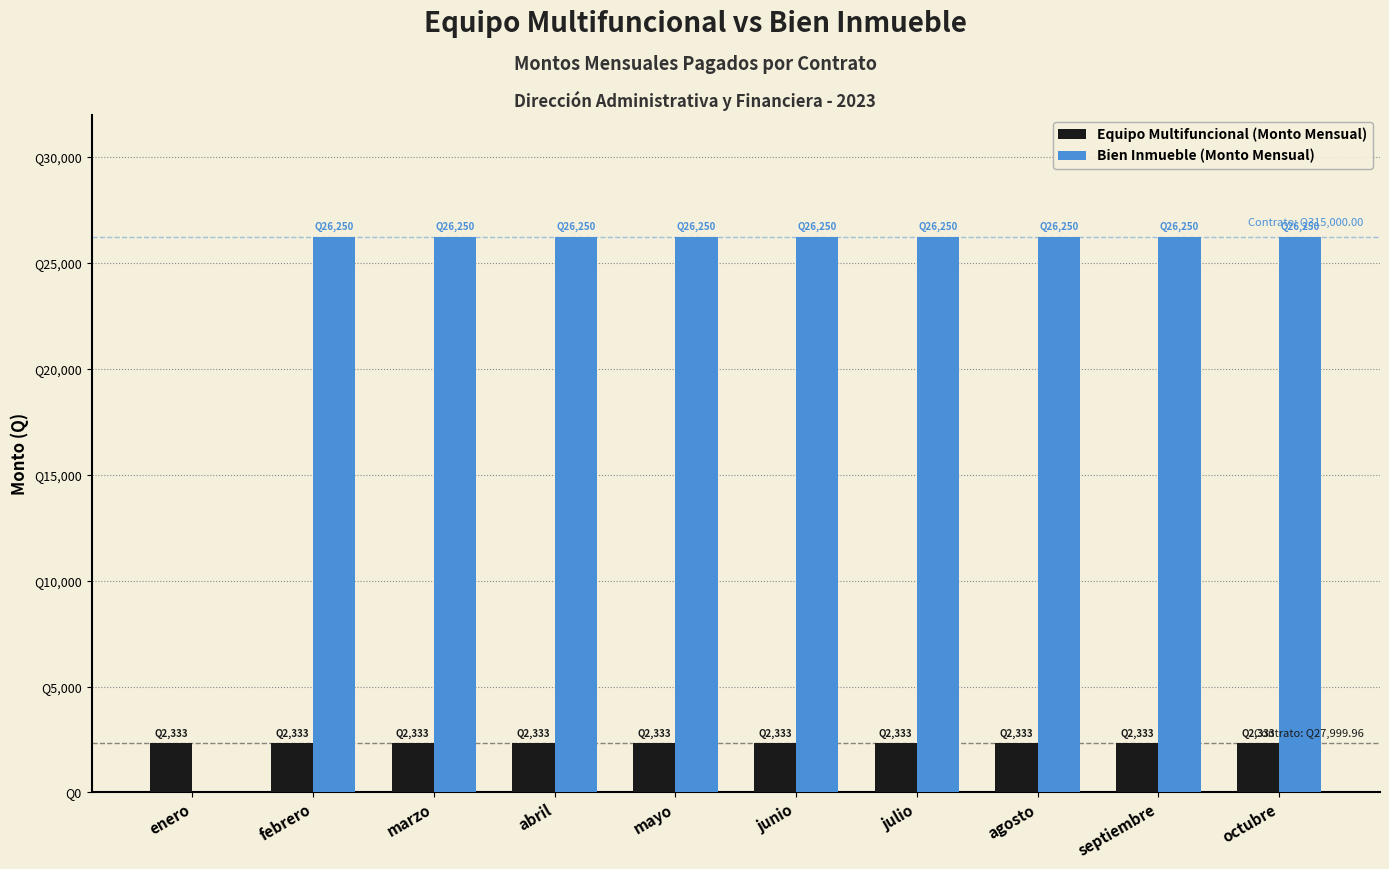

What is the difference between the Bien Inmueble (Monto Mensual) values at septiembre and enero?

26250.0